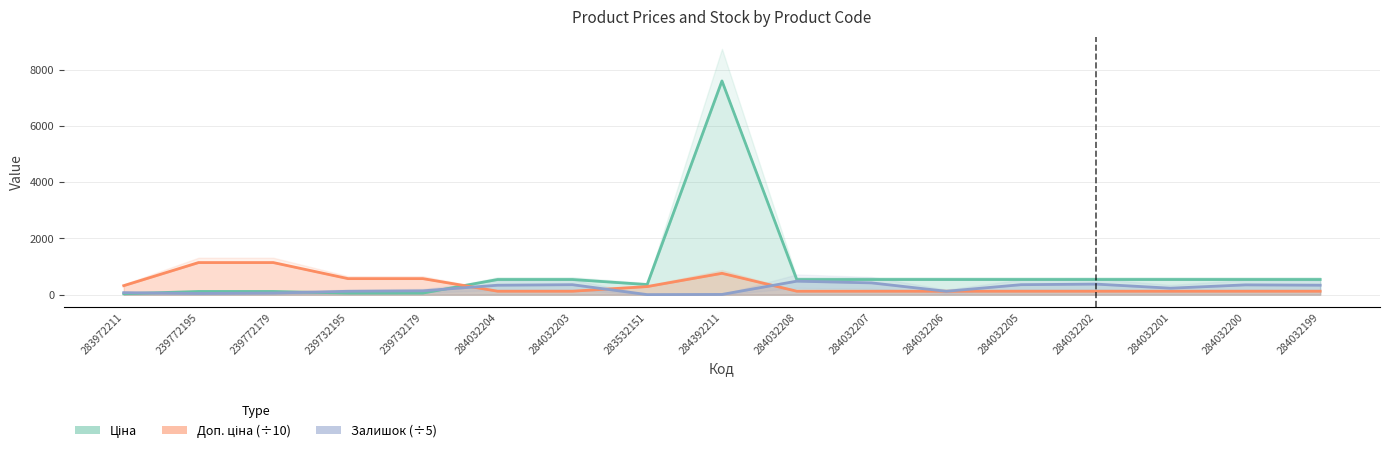

What is the label of the 13th point from the left?

284032205